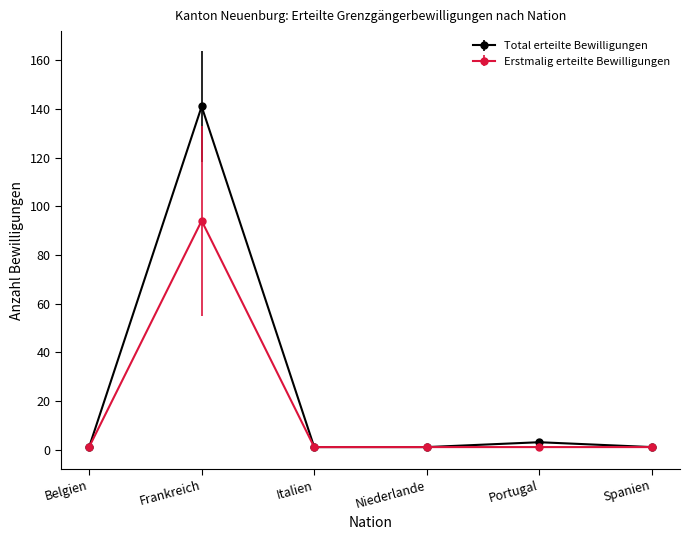

Which series has the largest range (max minus min)?

Total erteilte Bewilligungen